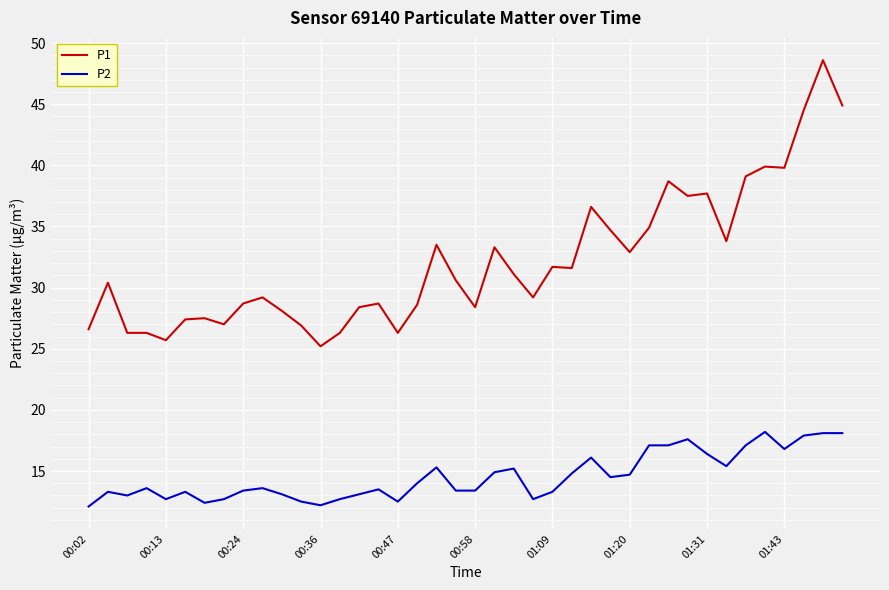

List the series in order of their overall mean, lowest first.

P2, P1